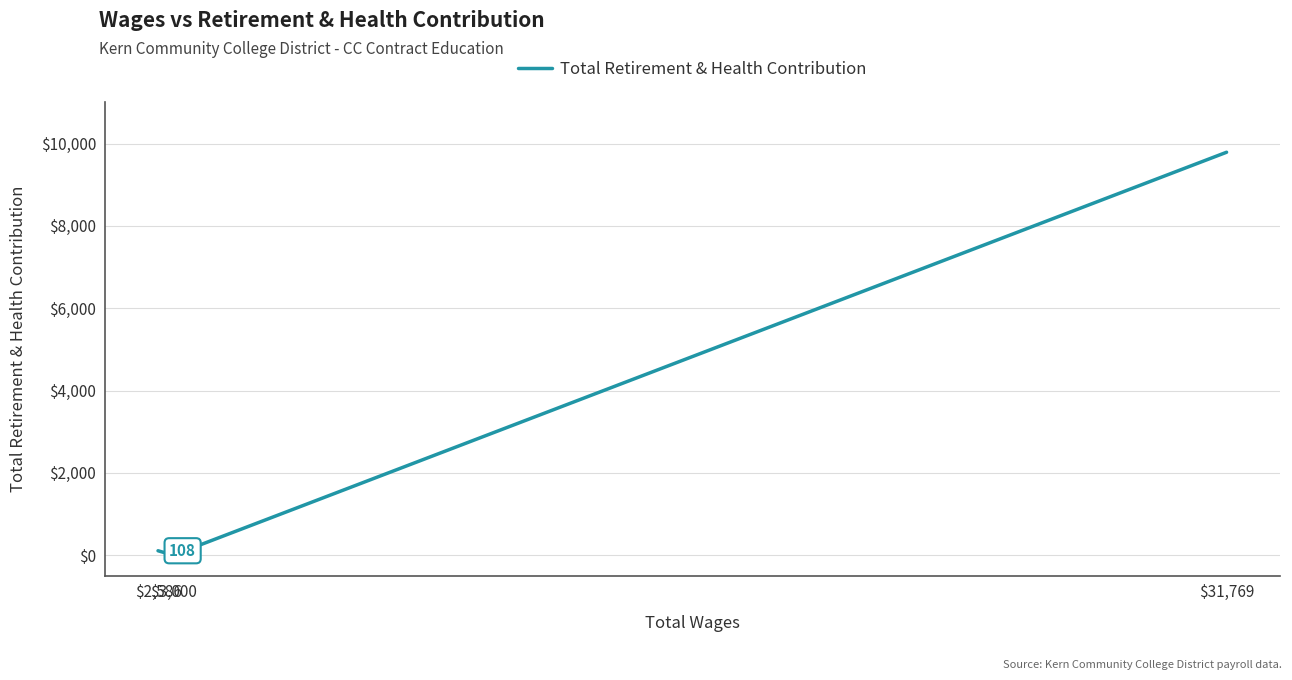

Rank the categories by value from lowest to highest.

$3,000, $2,586, $31,769